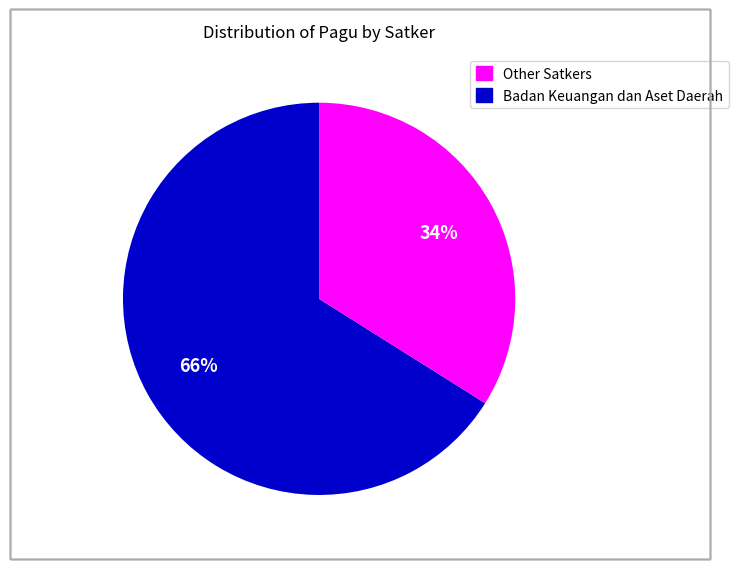

Is there any slice that represents more than half of the pie?

Yes